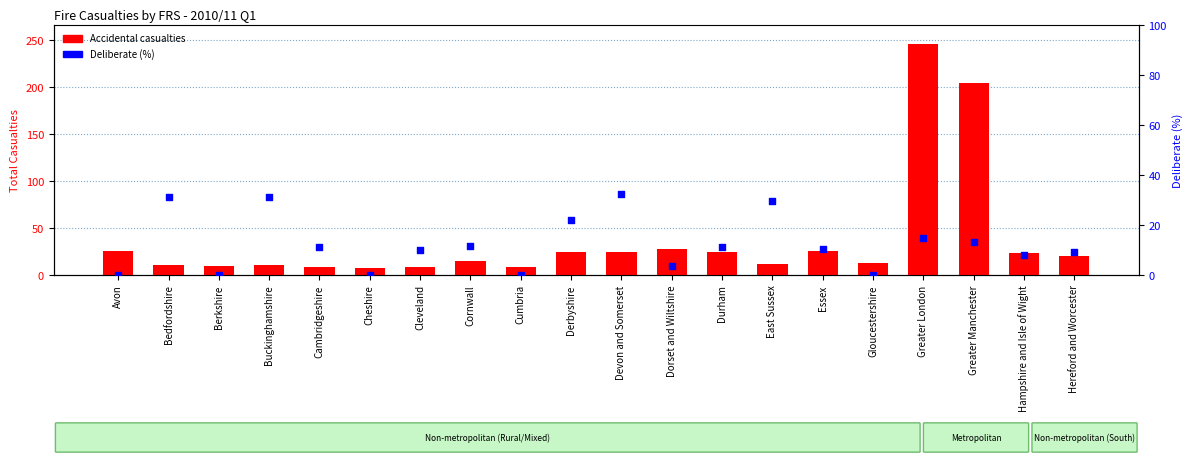

Which series reaches the maximum Y coordinate?

Accidental casualties